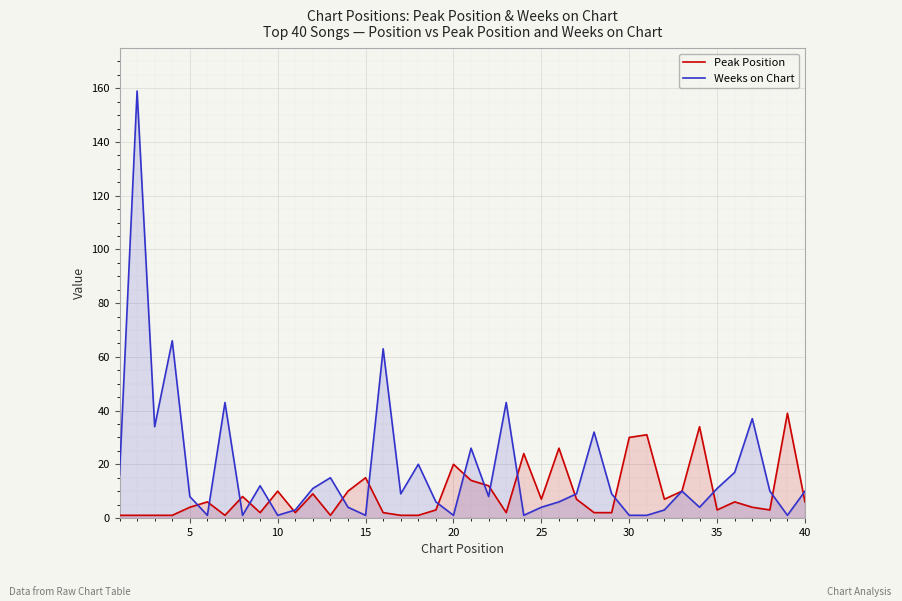

How many intersections are there between Weeks on Chart and Peak Position?

18